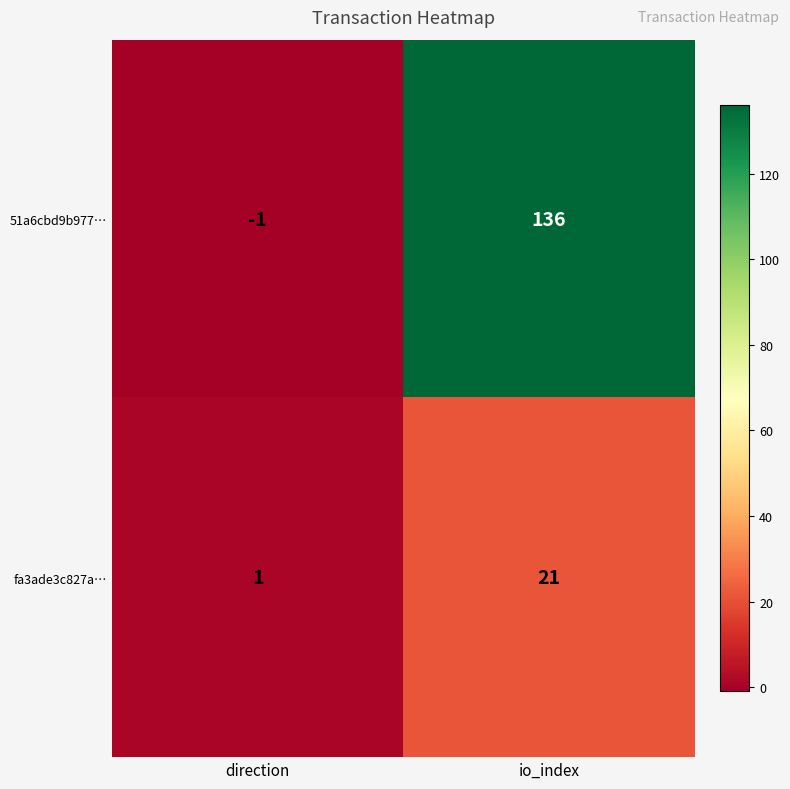

Where is fa3ade3c827a… nearest to the value 11?

direction